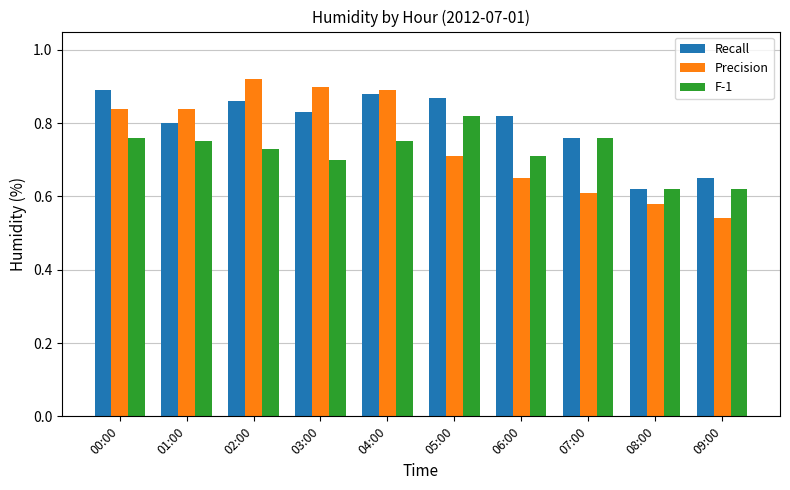

What is the label of the 6th bar from the right?

04:00